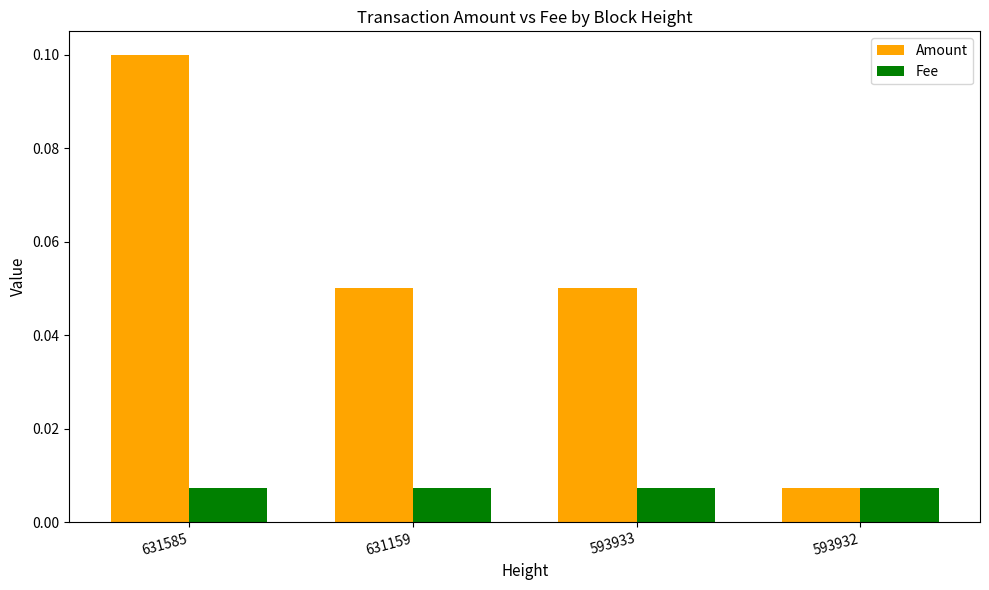

How many bars are there in total?

8